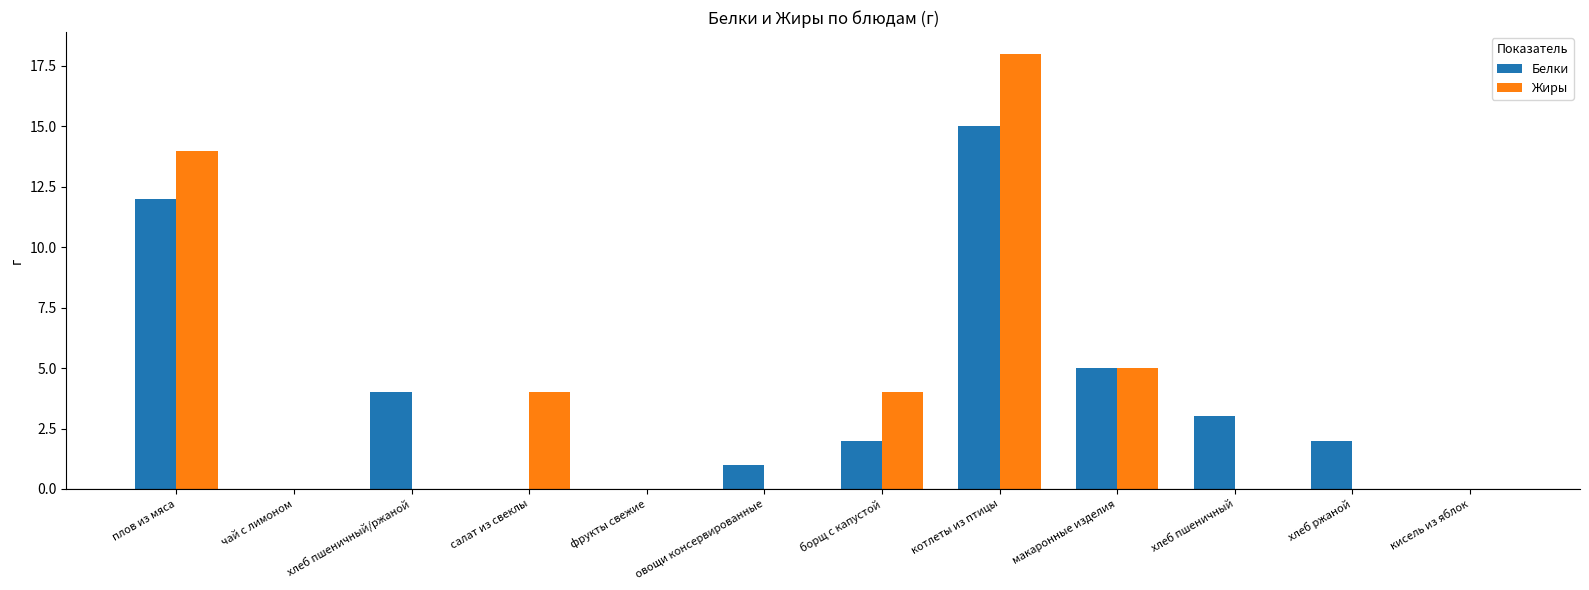

Is it true that Жиры equals -9 at фрукты свежие?

False